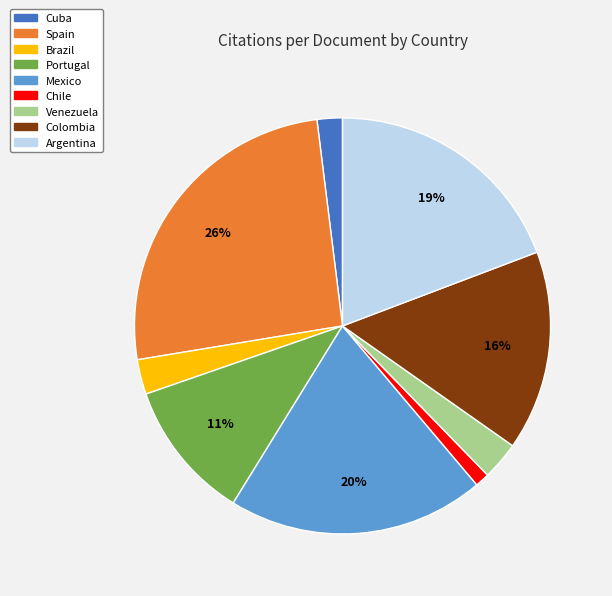

To the nearest percent, what is the difference between the largest and smallest slice percentages?

25%